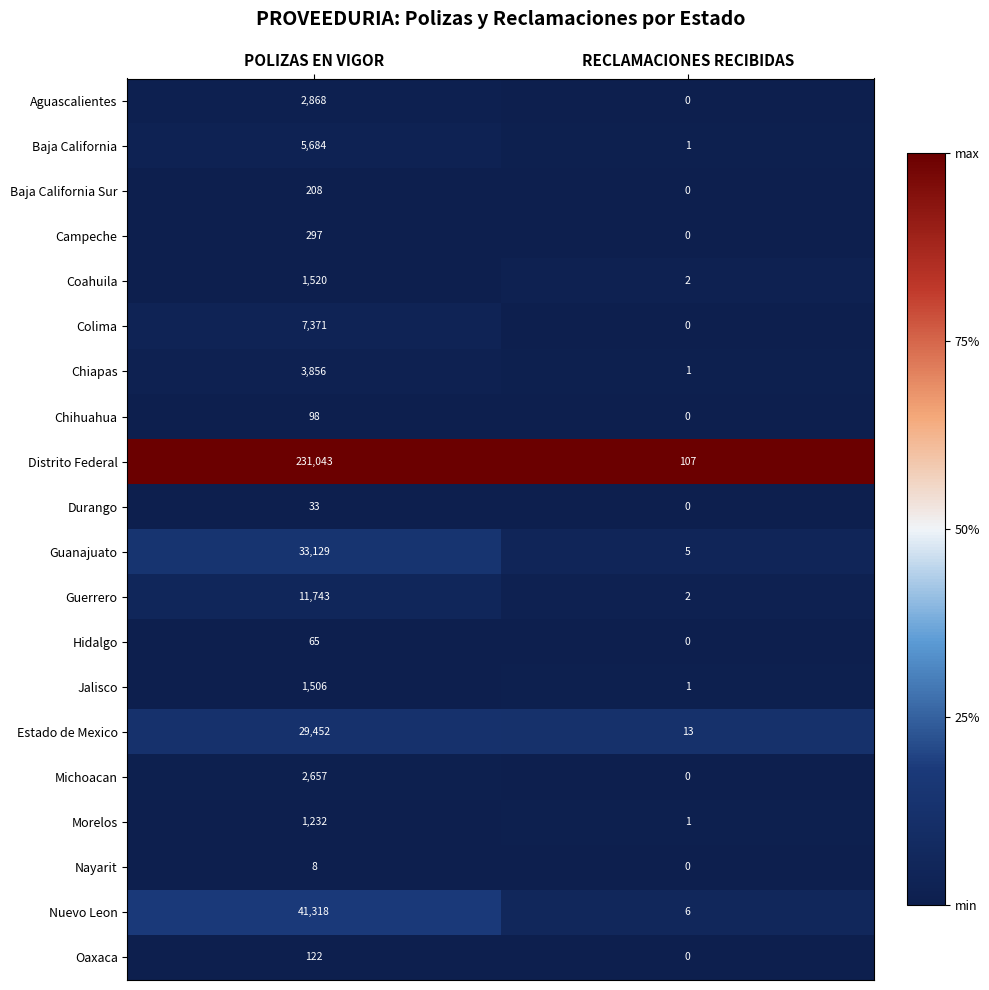

Is it true that Baja California equals 9145 at POLIZAS EN VIGOR?

False